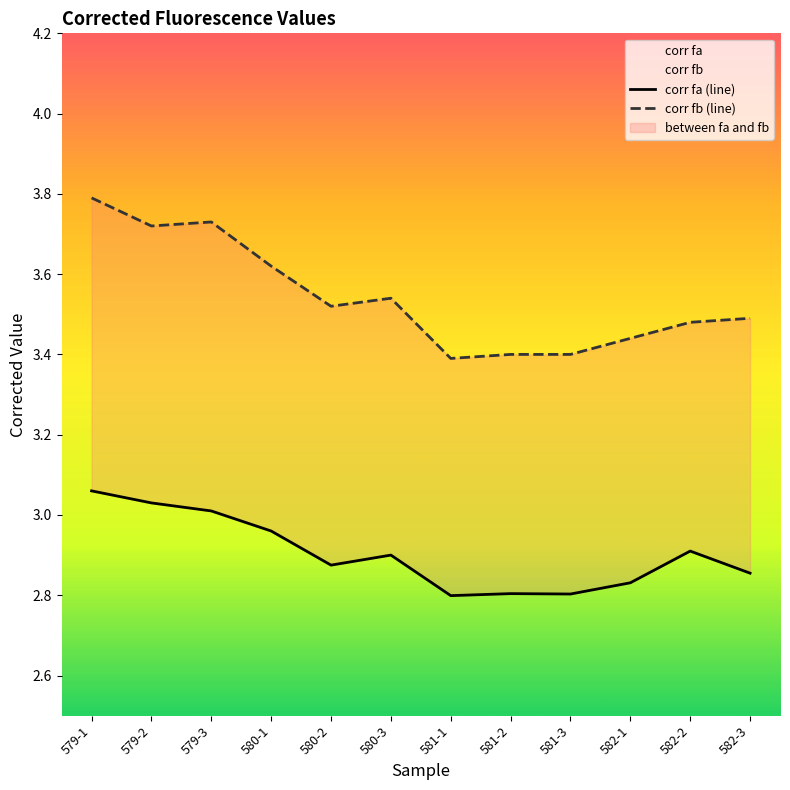

Where is the first local maximum for corr fa (line)?

580-3